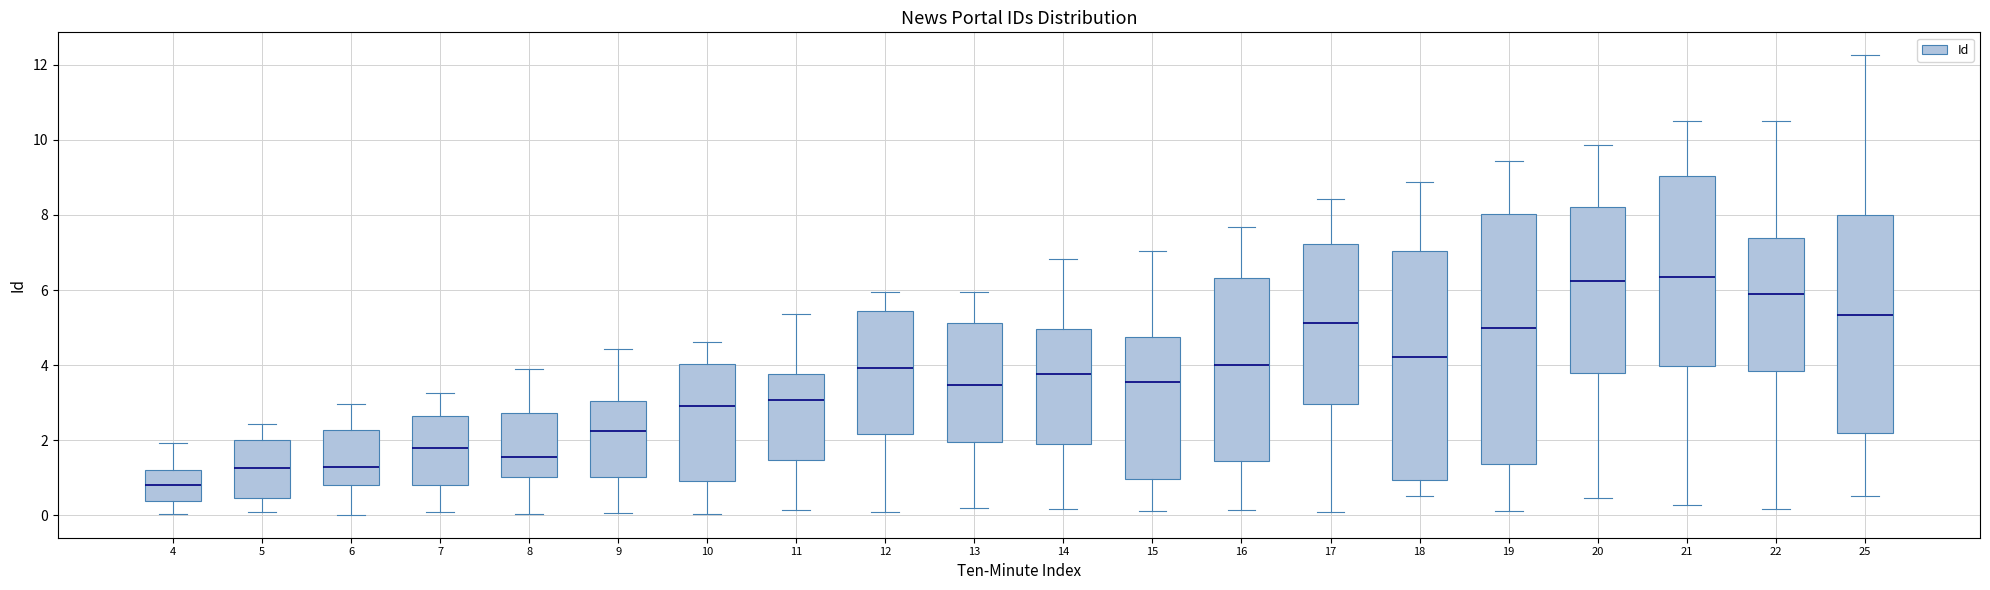

Where does the upper whisker of the box at x = 4 end on the y-axis? The values are not printed on the chart, so give them approximately, as read against the axis.

2.0